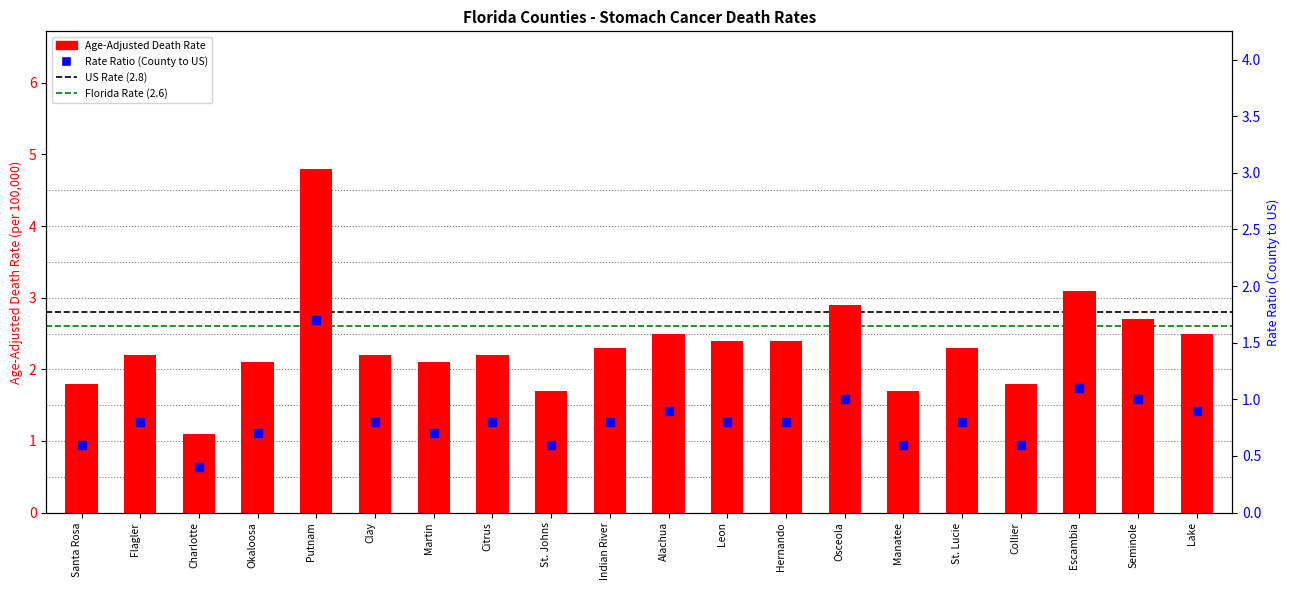

At which category is the sum across all series the highest?

Putnam